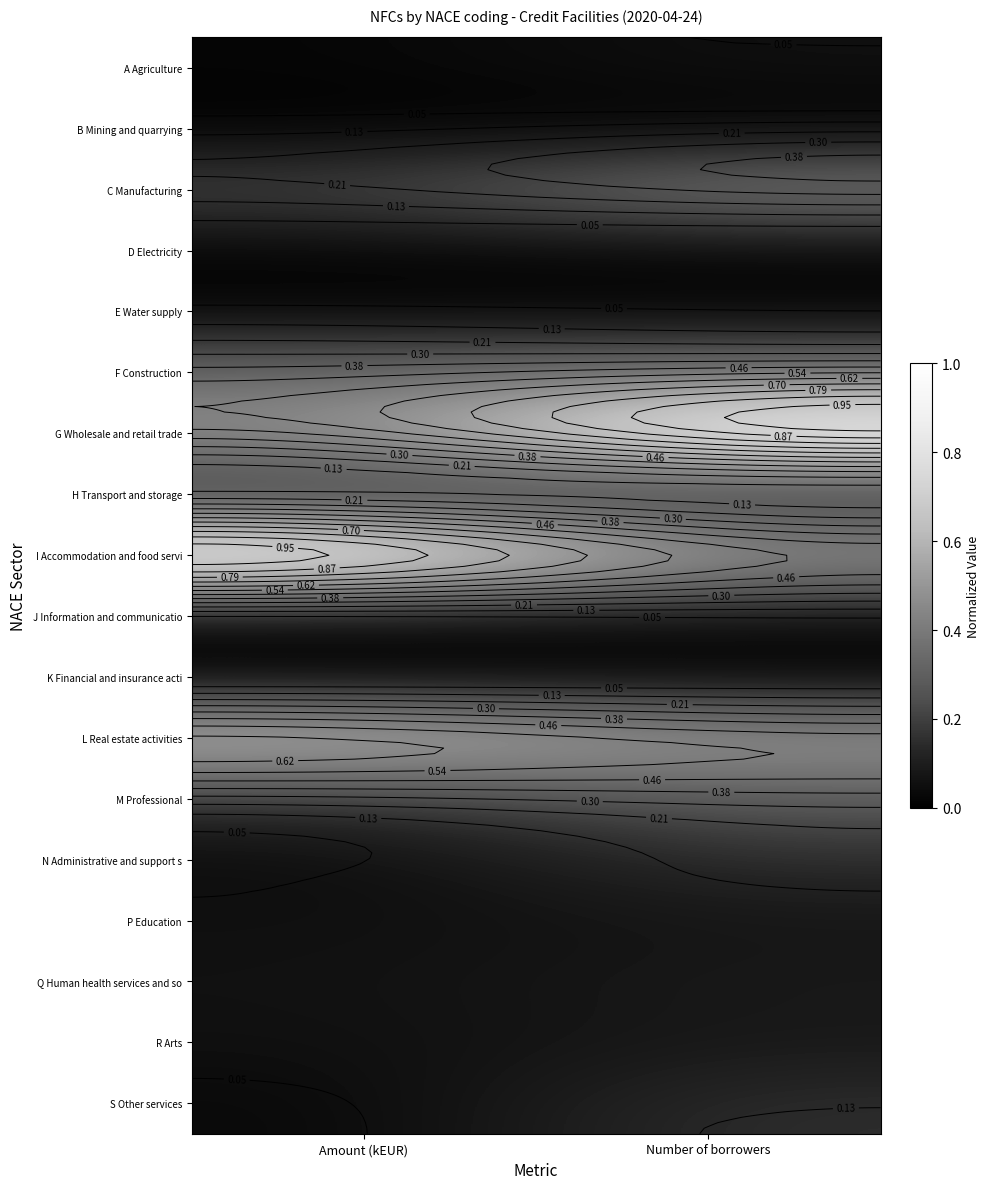

Which has a higher value, Number of borrowers or Amount (kEUR)?

Number of borrowers